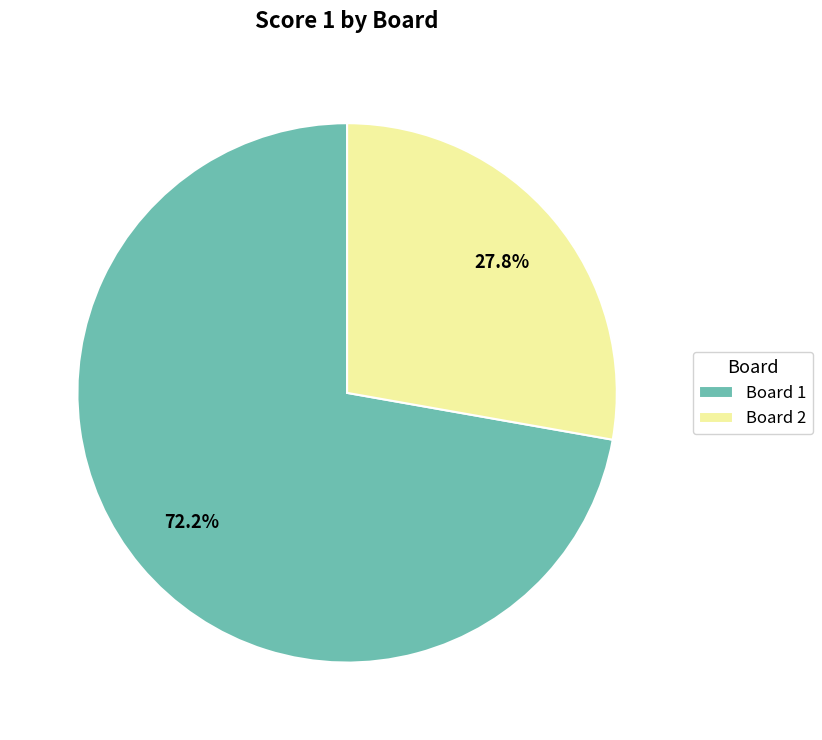

Count the number of slices in the pie.

2